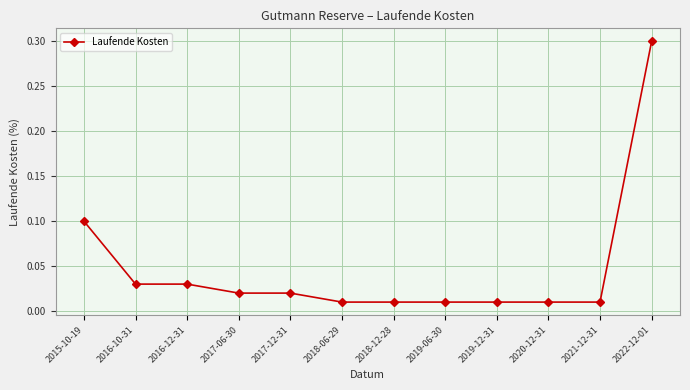

What is the difference between the maximum and second lowest values?

0.3